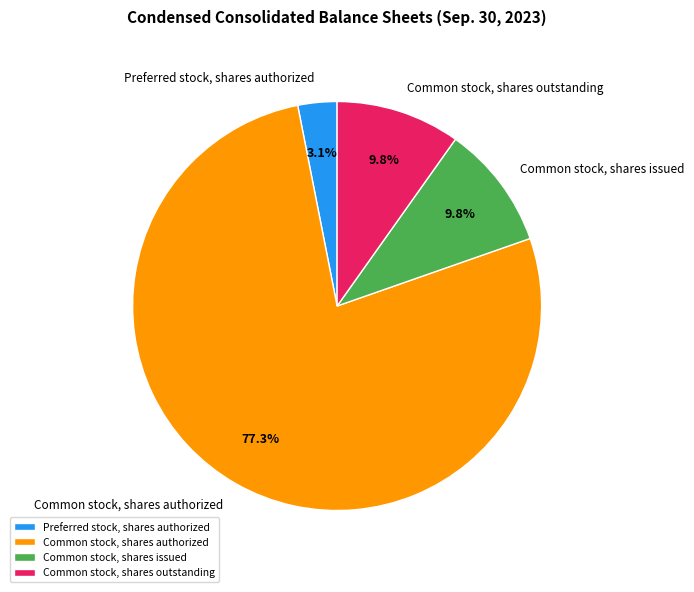

To the nearest percent, what is the combined percentage of Preferred stock, shares authorized and Common stock, shares authorized?

80%